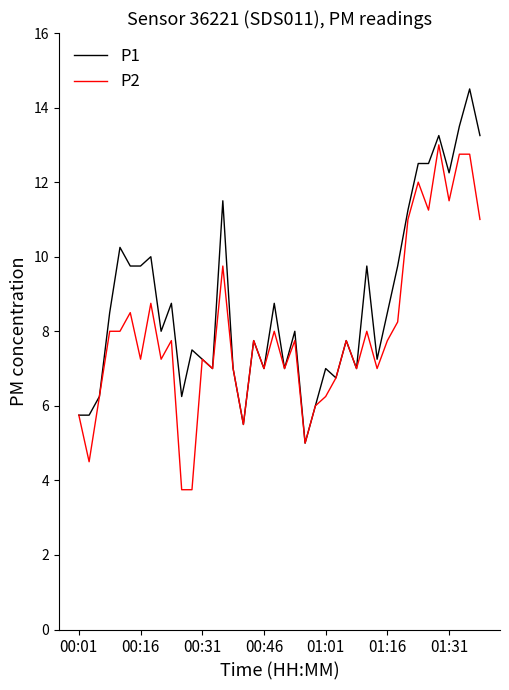

What is the minimum value shown in the chart?

3.8